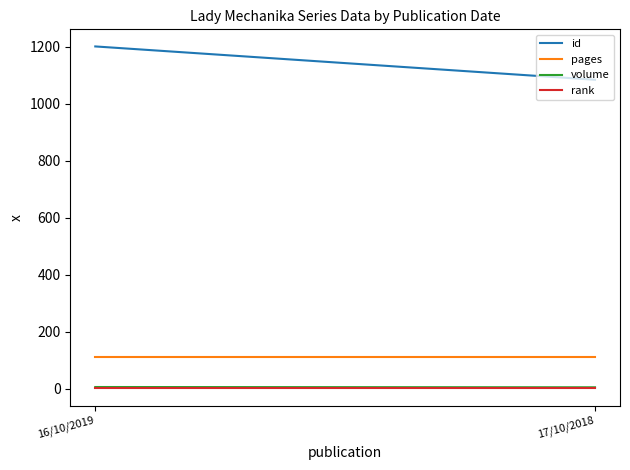

Is this an area chart (filled region under the line)?

No